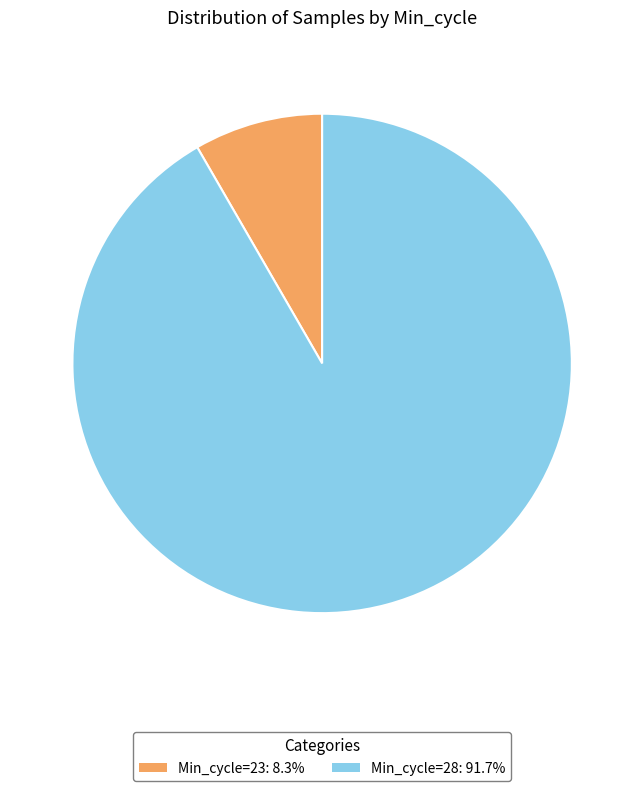

Is there any slice that represents more than half of the pie?

Yes